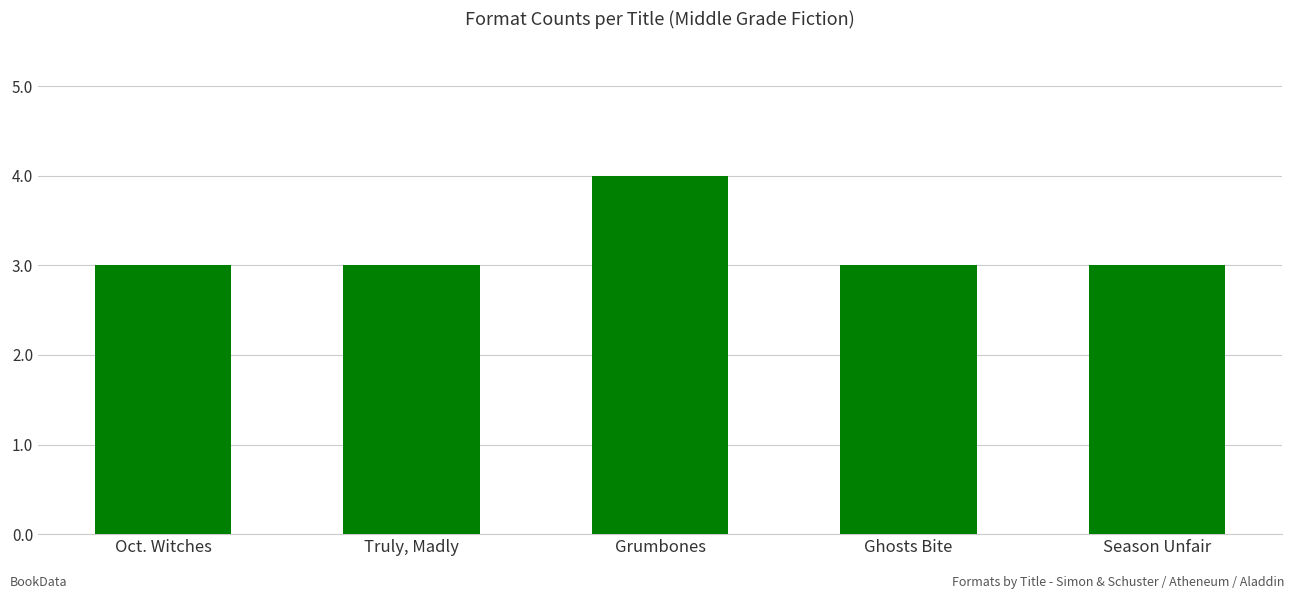

What is the sum of the values at Ghosts Bite and Season Unfair?

6